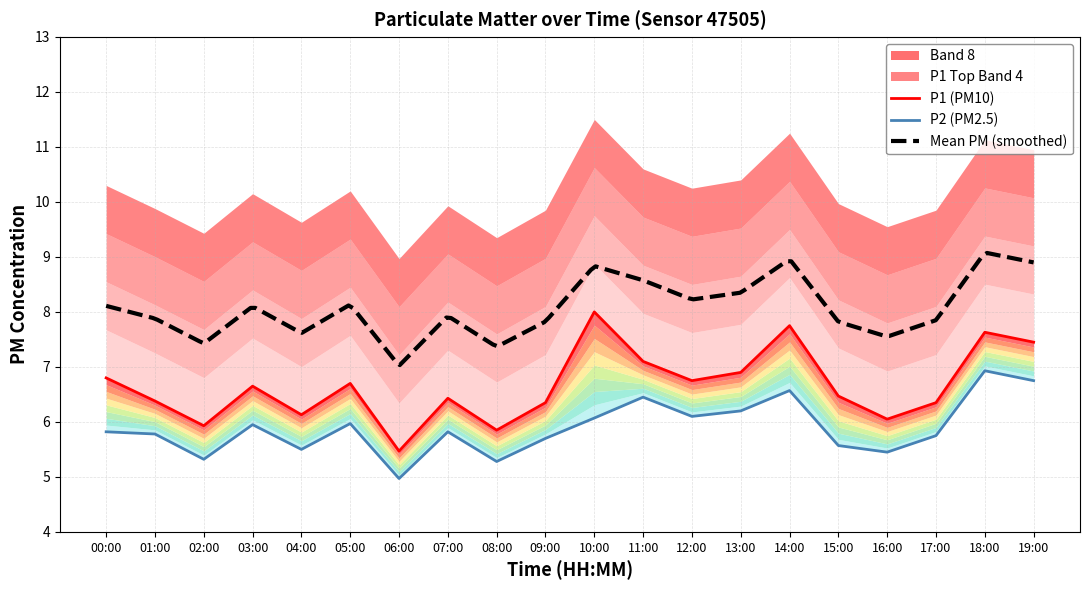

Is it true that P1 equals 6.7 at 05:00?

True